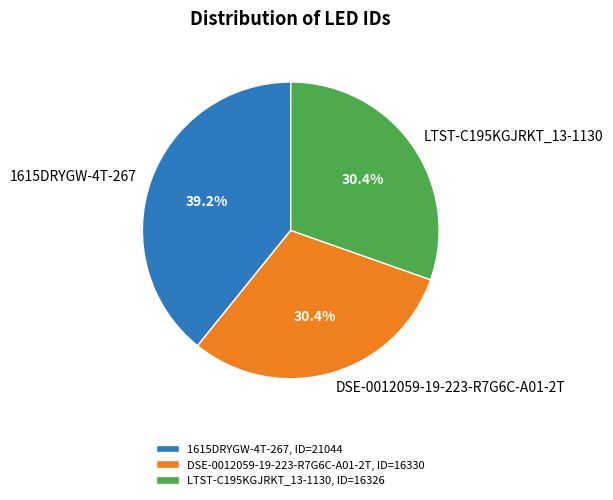

True or false: 1615DRYGW-4T-267 accounts for 30% of the total.

False